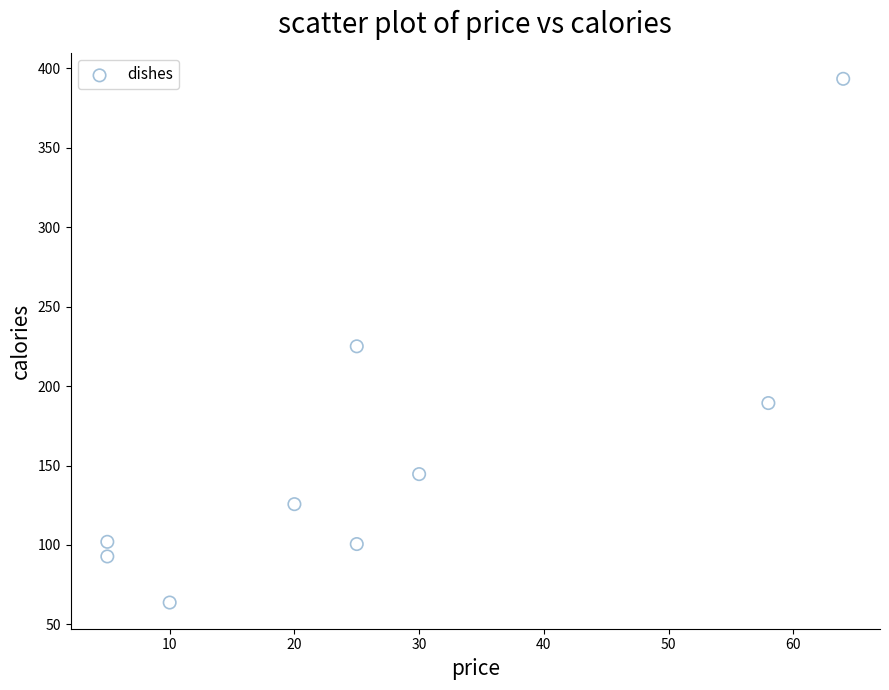

What is the range of X values (max minus min)?

59.0